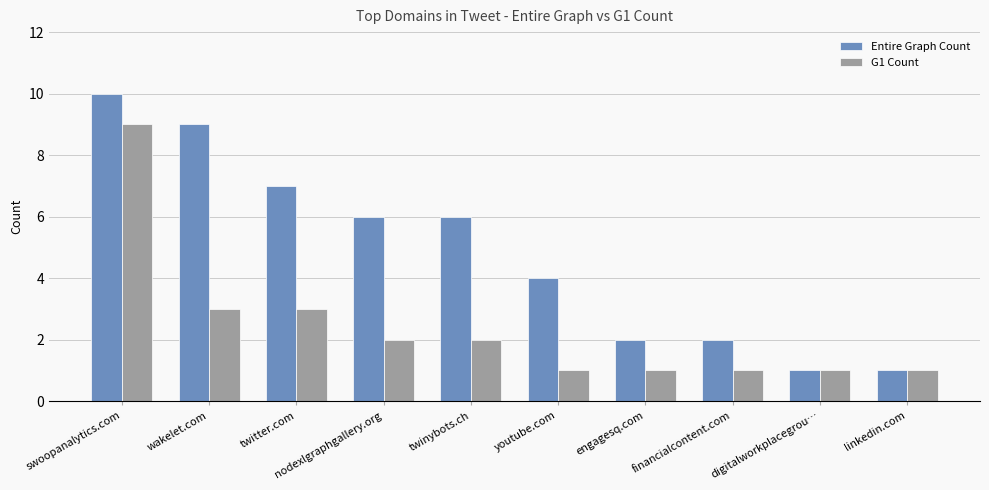

What value does the Entire Graph Count series have at twitter.com?

7